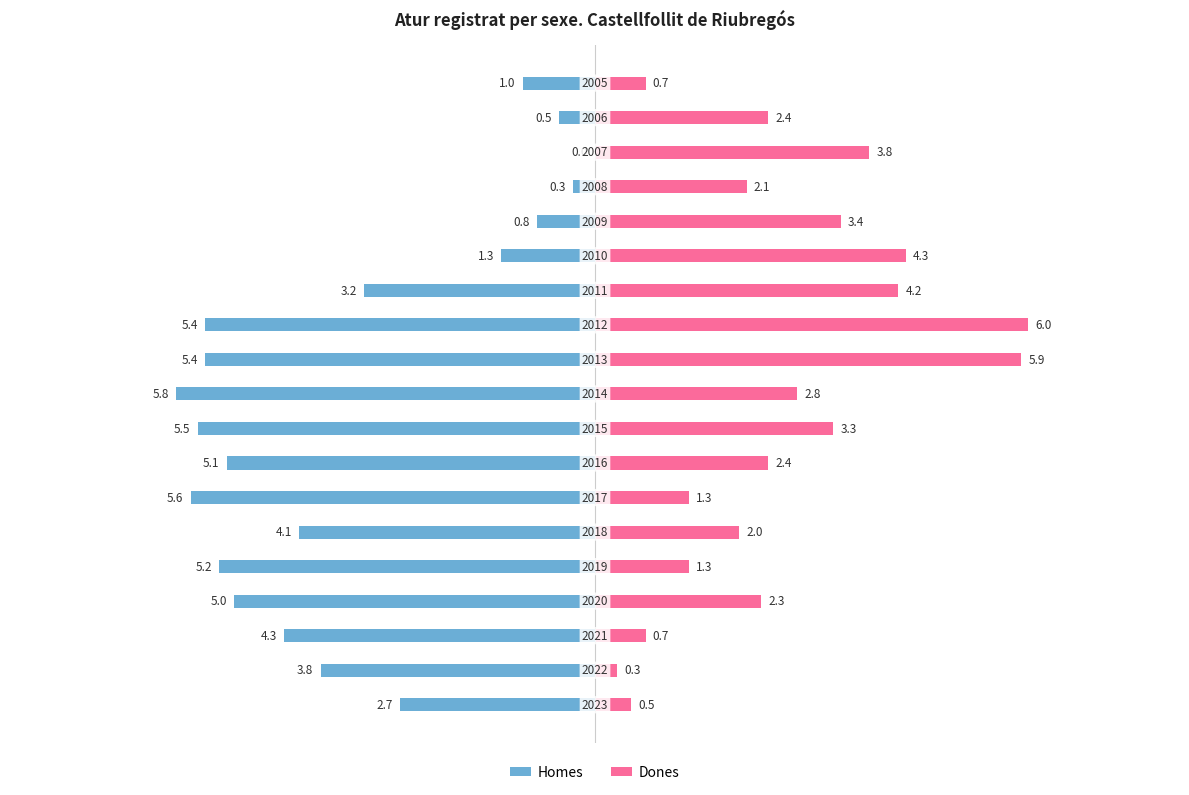

How many groups of bars are there?

19